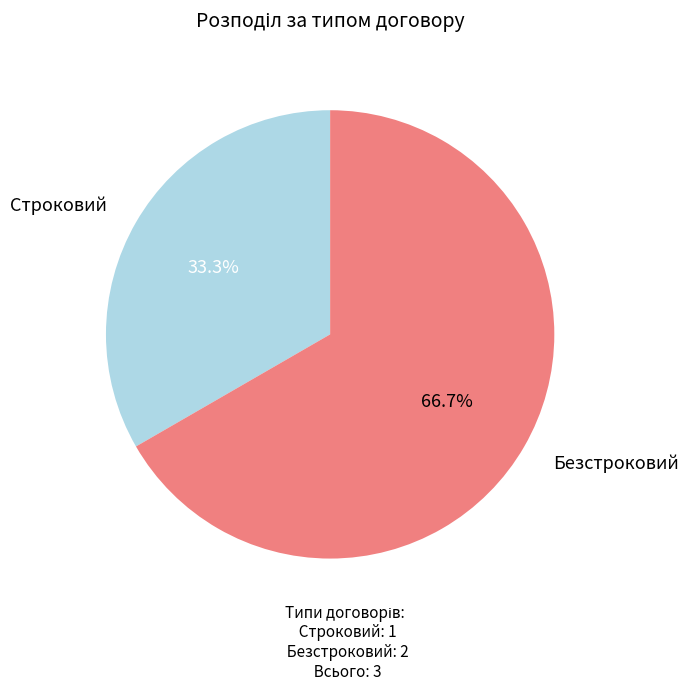

Which has a higher value, Строковий or Безстроковий?

Безстроковий